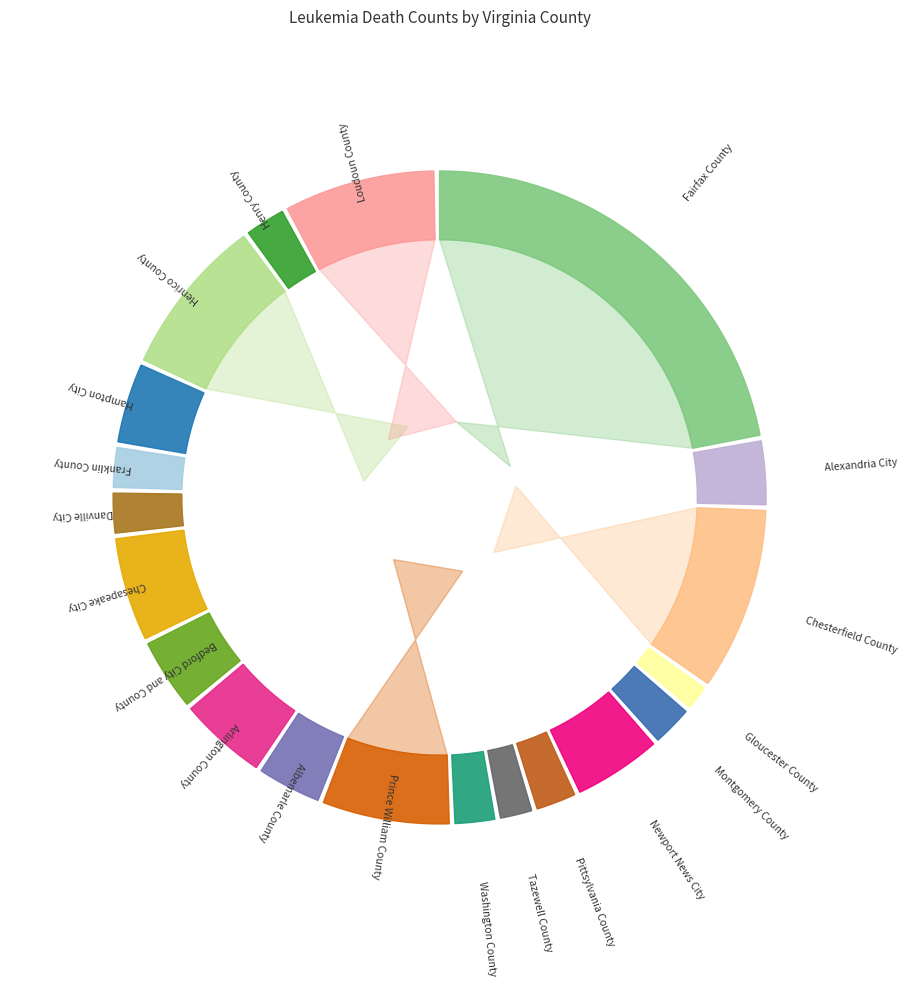

To the nearest percent, what is the combined percentage of Loudoun County and Tazewell County?

10%